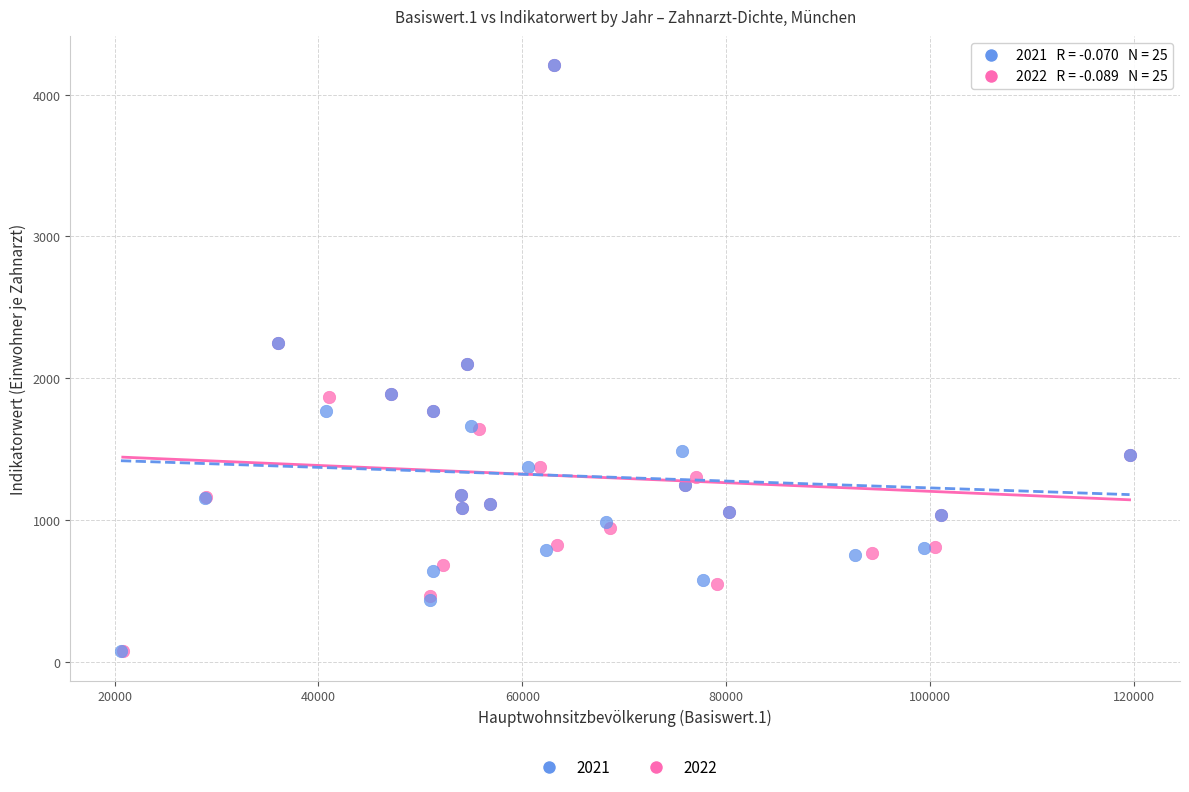

Which series has the widest spread of Y values?

2021